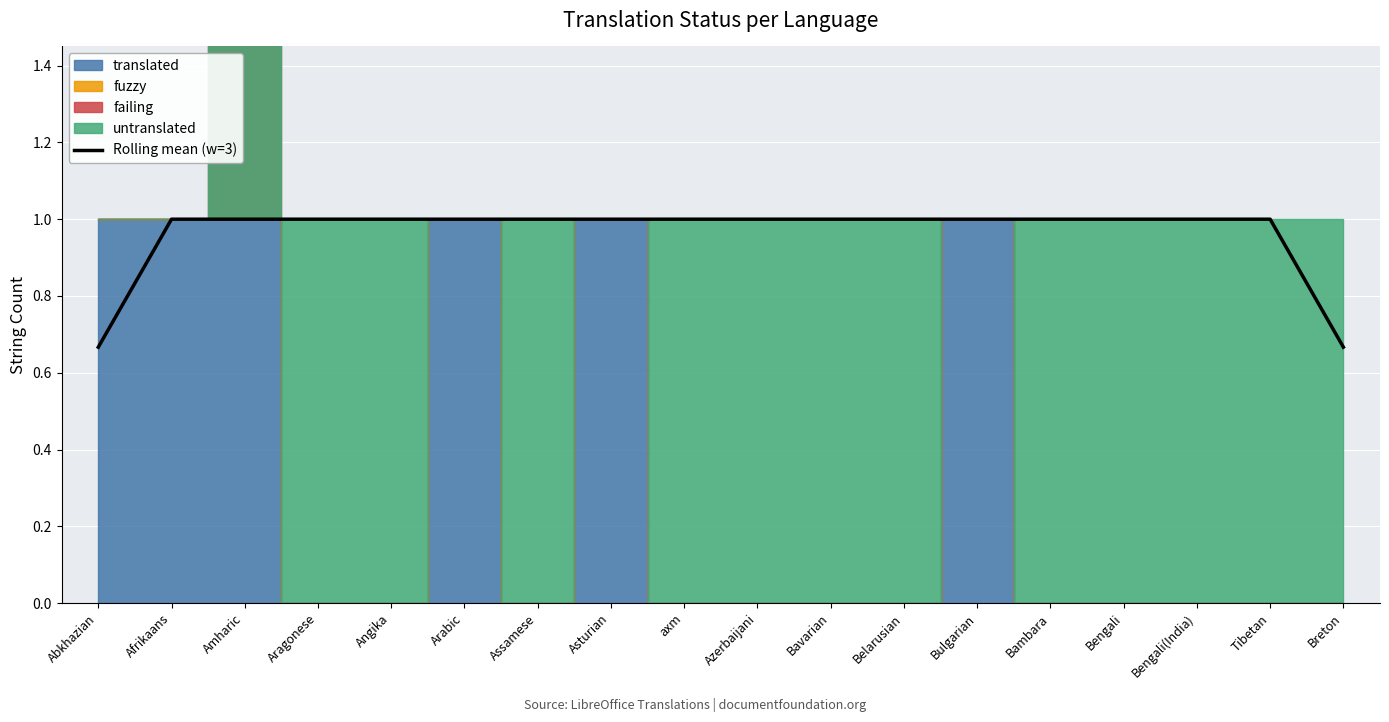

Is it true that Rolling mean (w=3) equals 1.0 at Amharic?

True